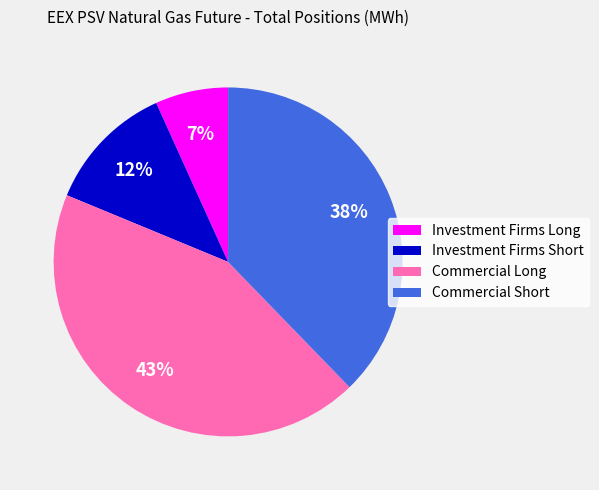

Which slice is the smallest?

Investment Firms Long